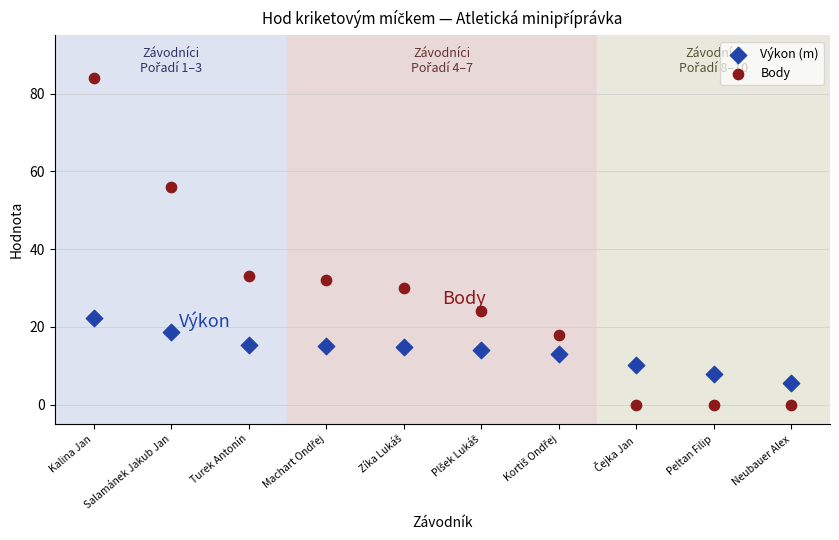

What are all the series names shown in the legend?

Výkon (m), Body